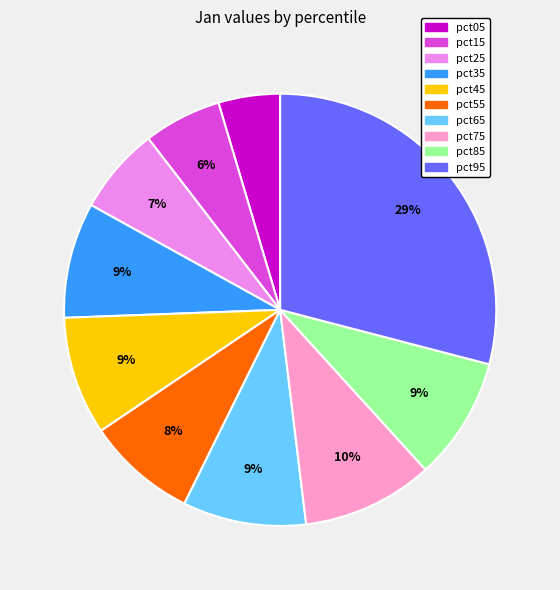

To the nearest percent, what portion does pct65 represent?

9%